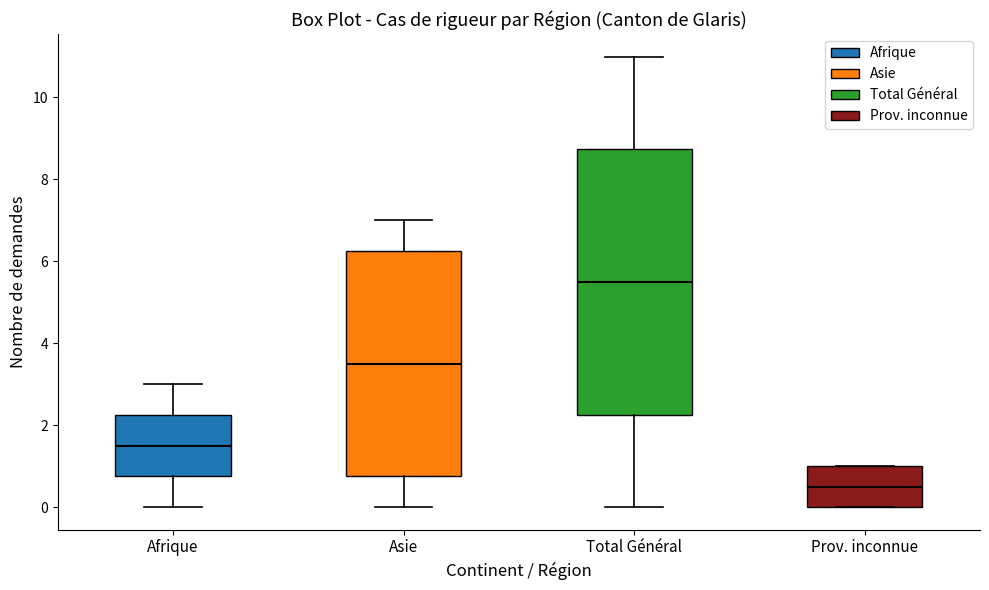

Reading left to right, read every box against the y-axis: the position of its median line, the range the box covers, and the ends of its whiskers. The values are not printed on the chart, so give them approximately, as read against the axis.

Afrique: median 1.6, box 0.8 to 2.2, whiskers 0.0 to 3.0
Asie: median 3.6, box 0.8 to 6.2, whiskers 0.0 to 7.0
Total Général: median 5.6, box 2.2 to 8.8, whiskers 0.0 to 11.0
Prov. inconnue: median 0.6, box 0.0 to 1.0, whiskers 0.0 to 1.0